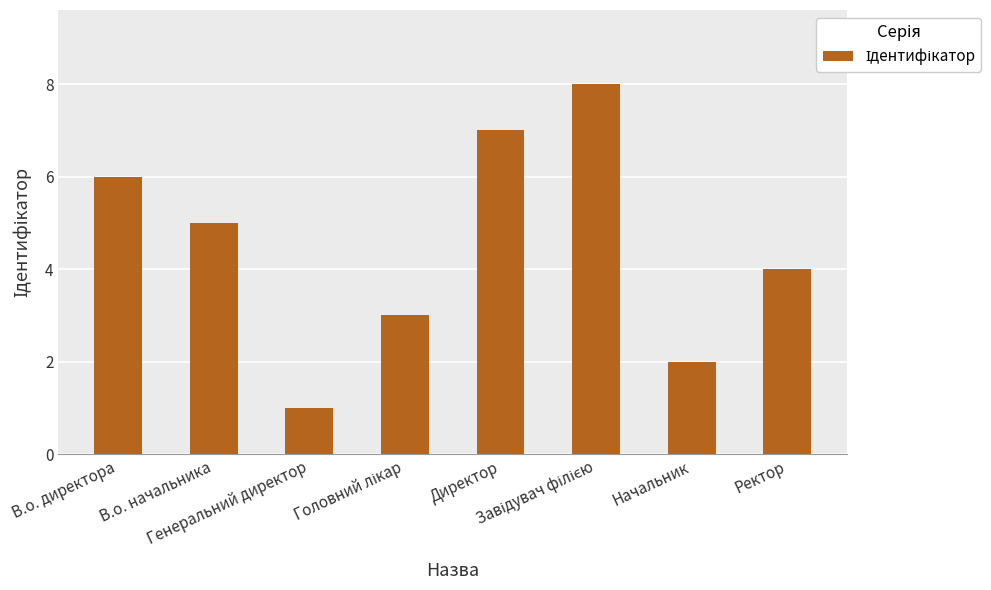

The value at Генеральний директор is 2. True or false?

False